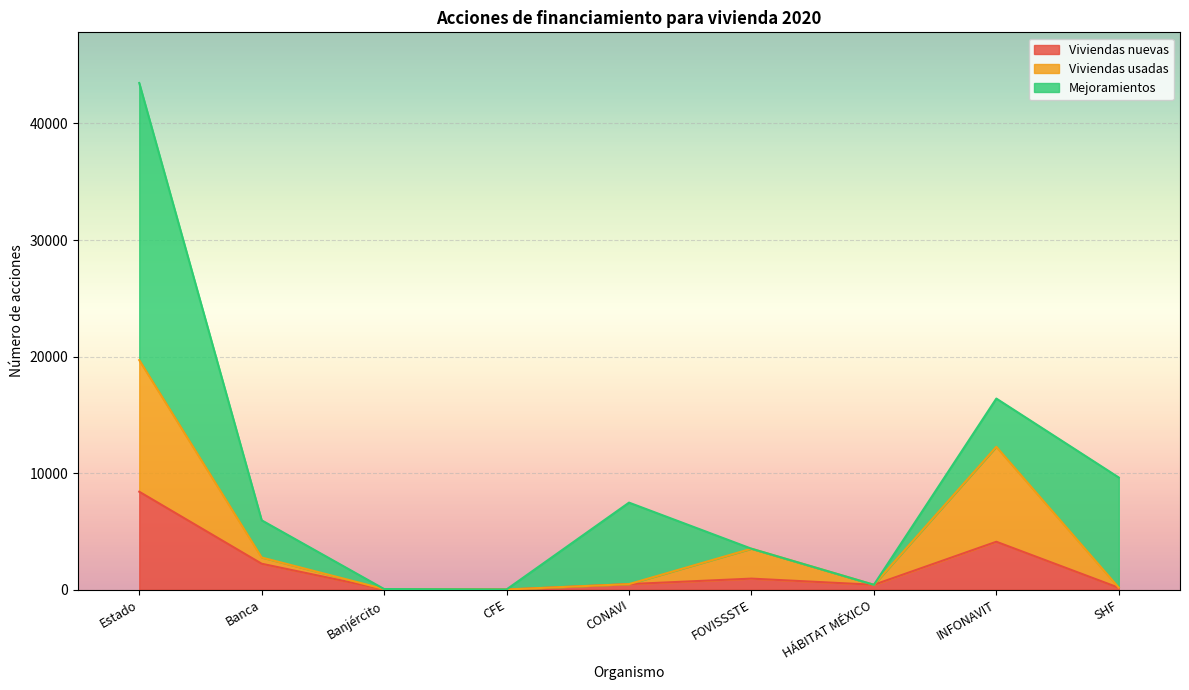

Between CFE and INFONAVIT, which series saw the biggest shift?

Viviendas usadas